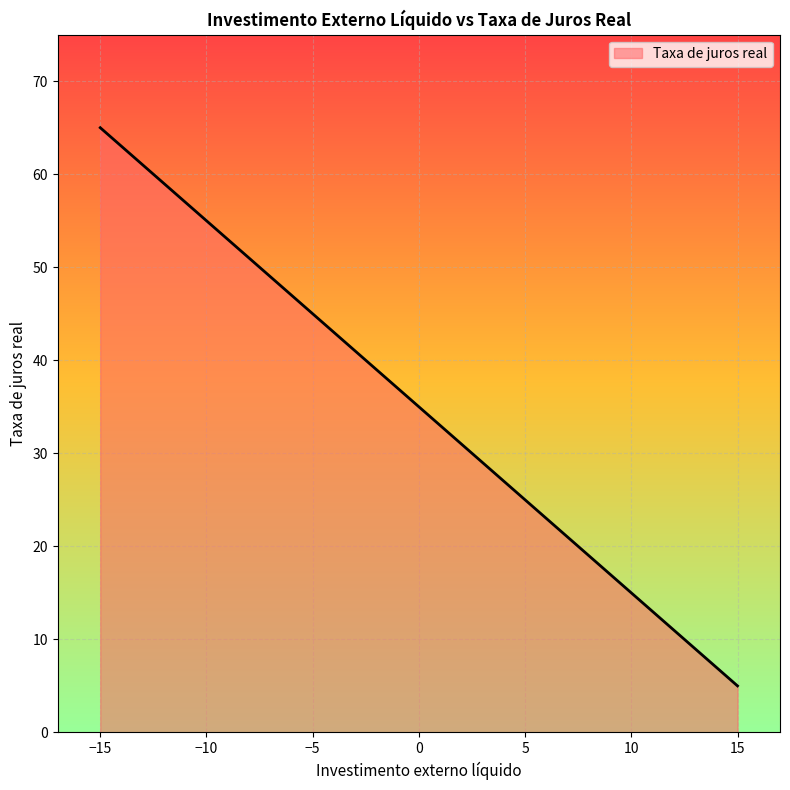

What is the change in value from −10 to −5?

-10